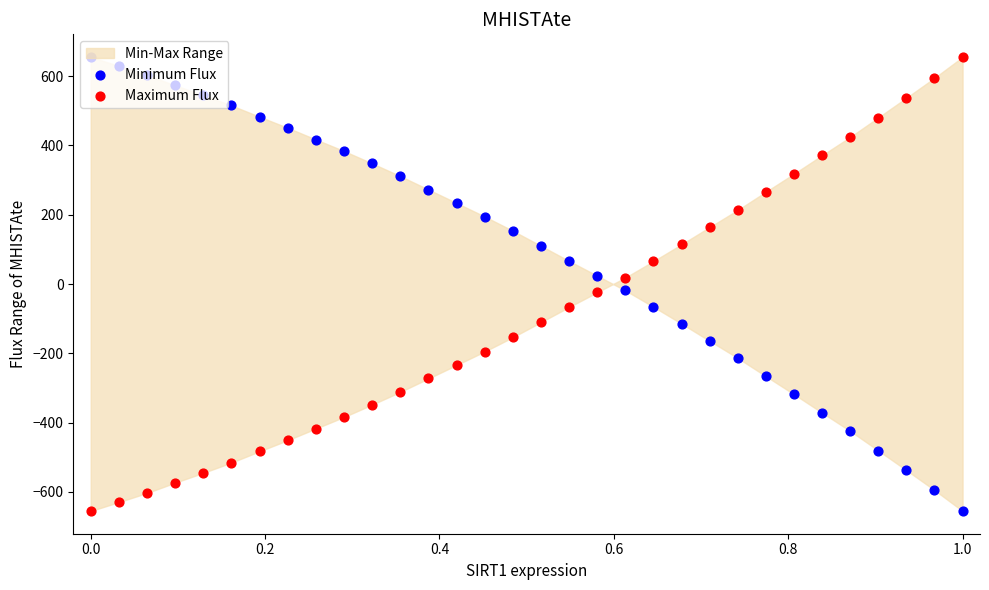

Which series reaches the maximum Y coordinate?

Minimum Flux